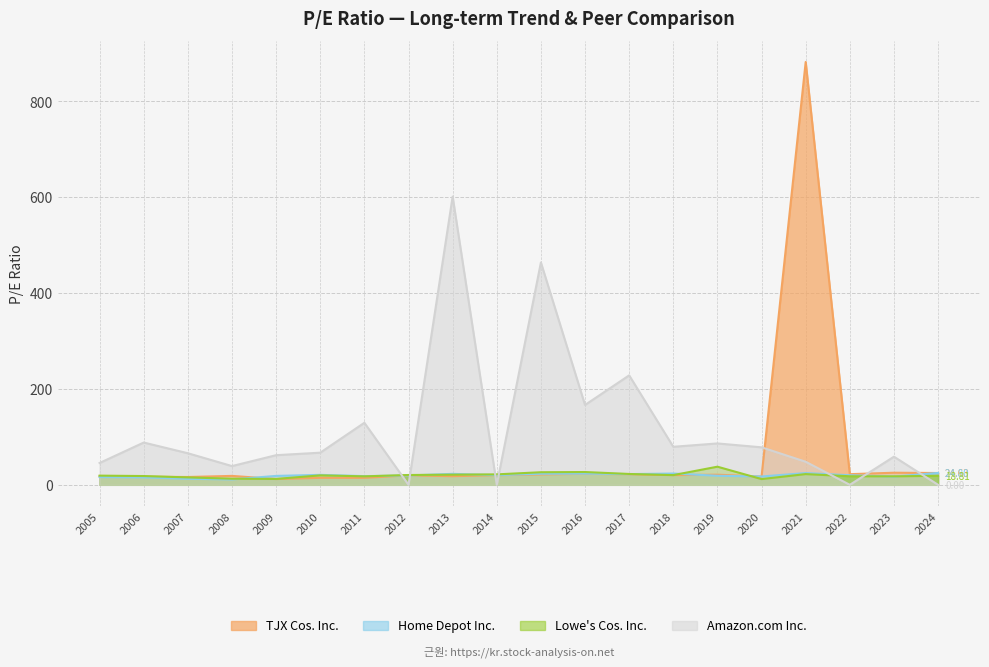

Does the chart have visible grid lines?

Yes